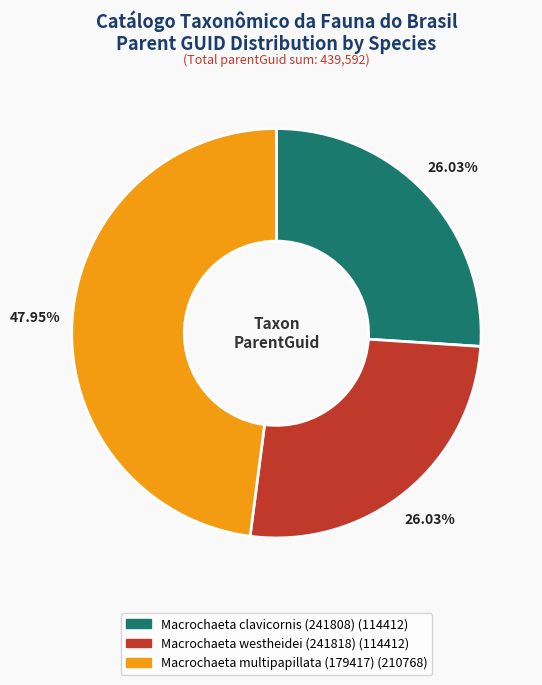

Is there a majority slice in this chart?

No